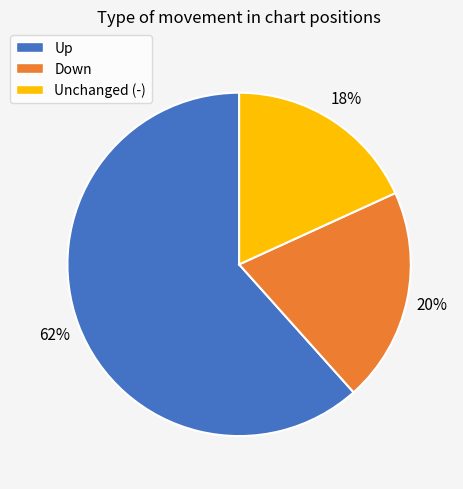

What is the largest slice in the pie chart?

Up